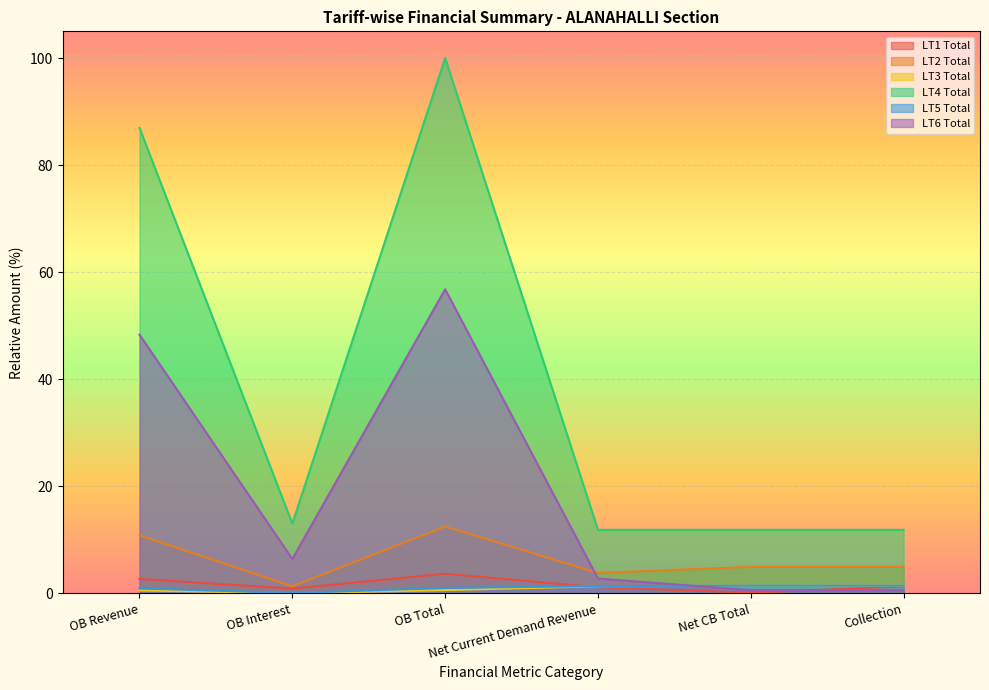

Does the chart display data point markers on the line(s)?

No